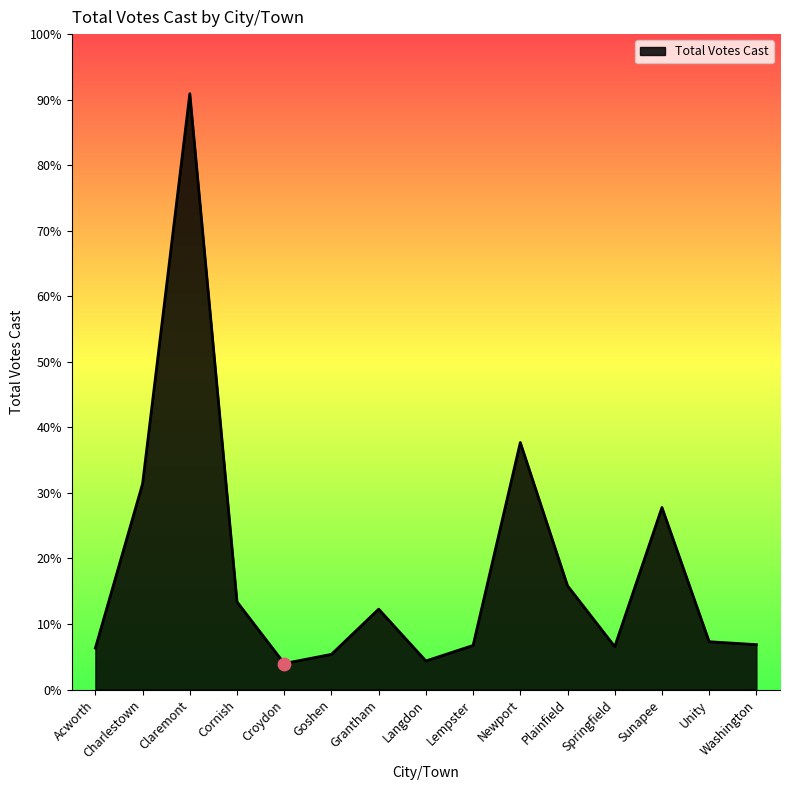

What is the change in value from Newport to Washington?

-1521